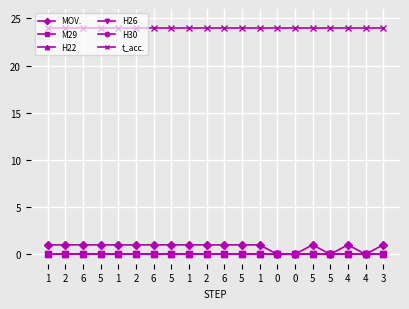

Which series has the largest total across all categories?

t_acc.